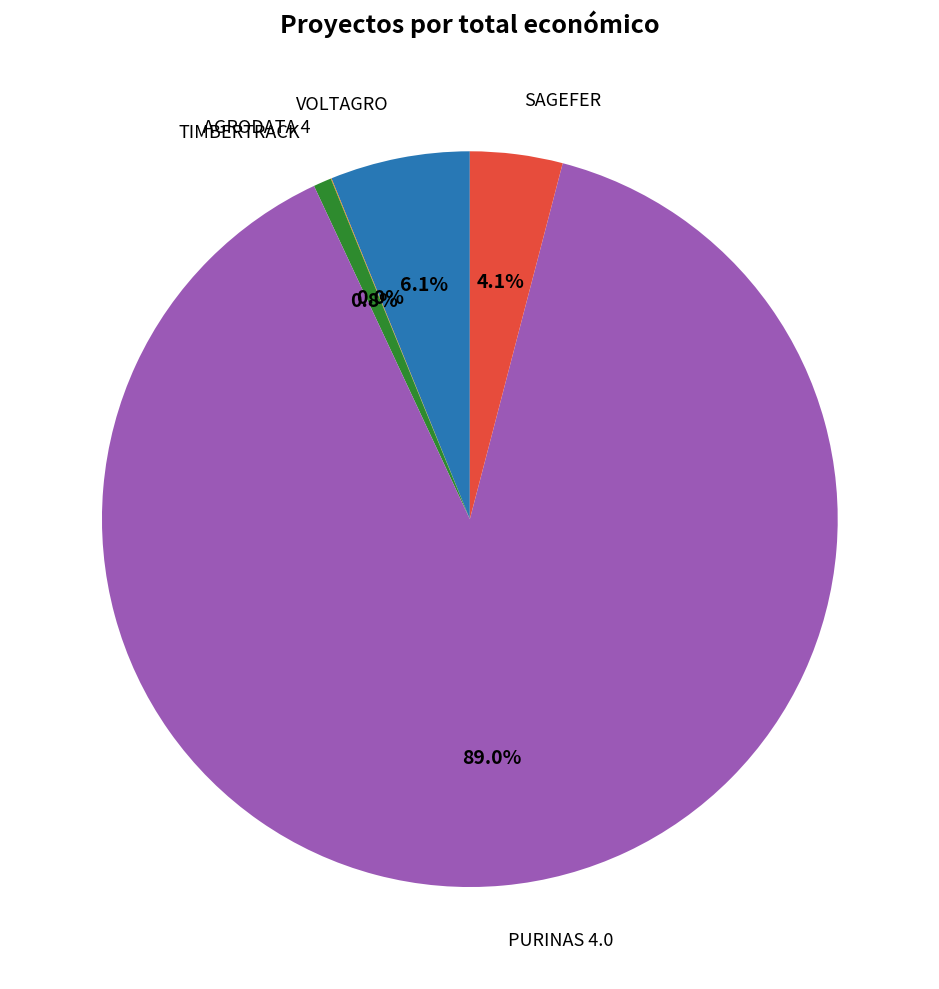

Does any single category account for the majority?

Yes